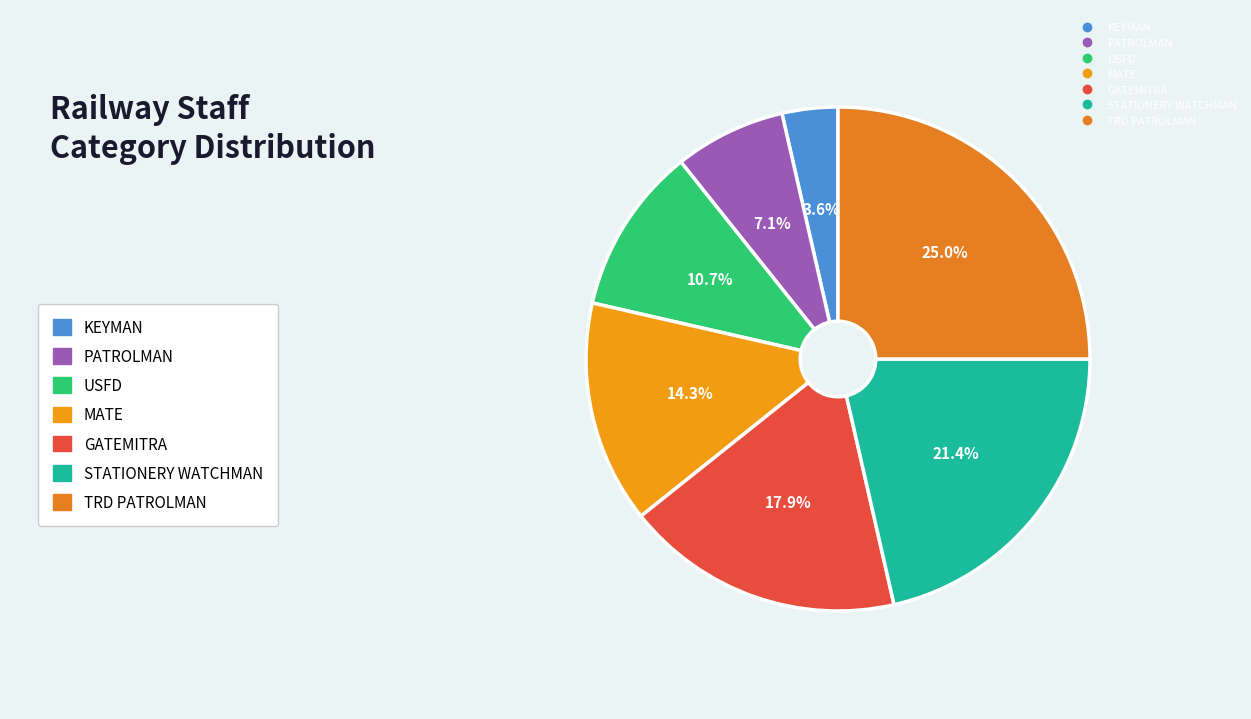

Is USFD the majority of the pie?

No